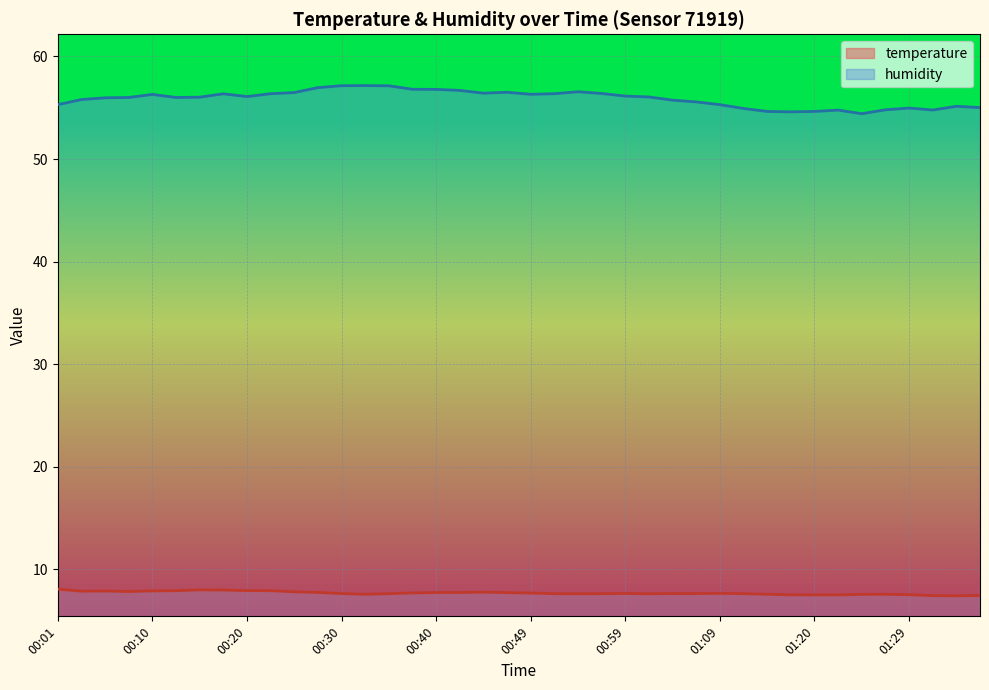

List the series in order of their overall mean, lowest first.

temperature, humidity